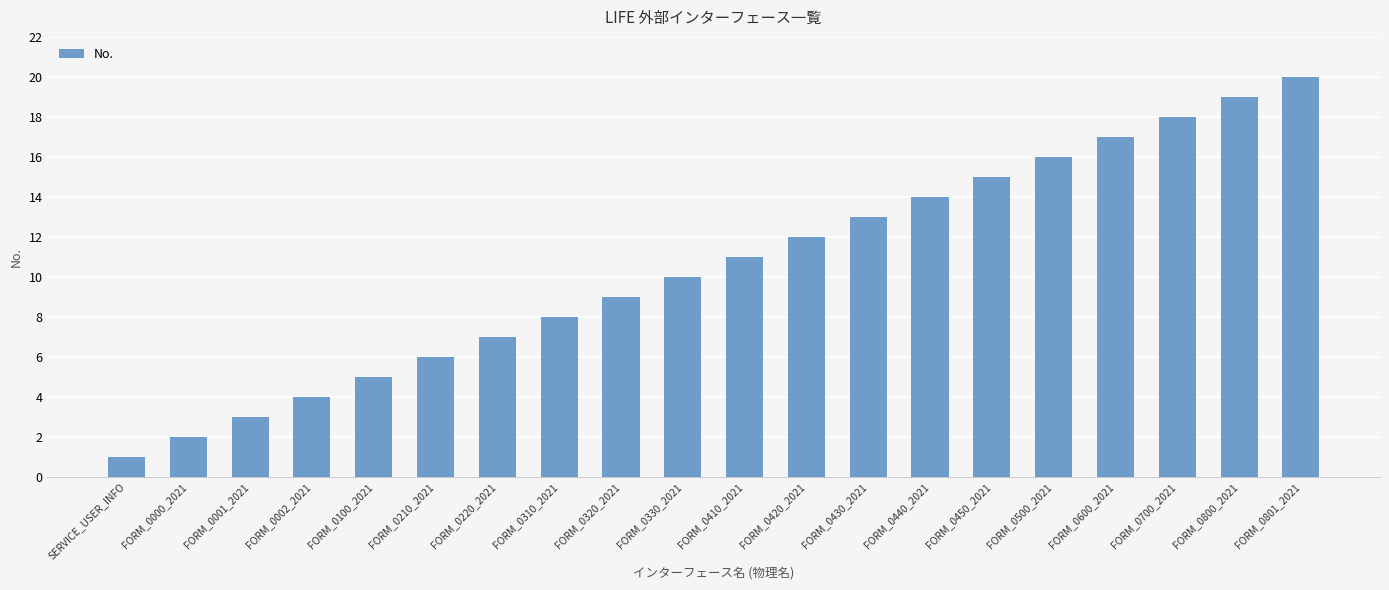

Reading left to right, what are all the values shown in this chart?

1	2	3	4	5	6	7	8	9	10	11	12	13	14	15	16	17	18	19	20